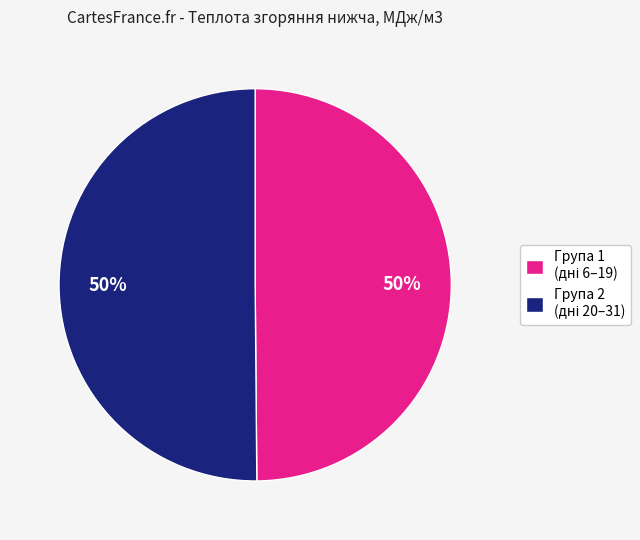

To the nearest percent, what is the average slice percentage?

50%